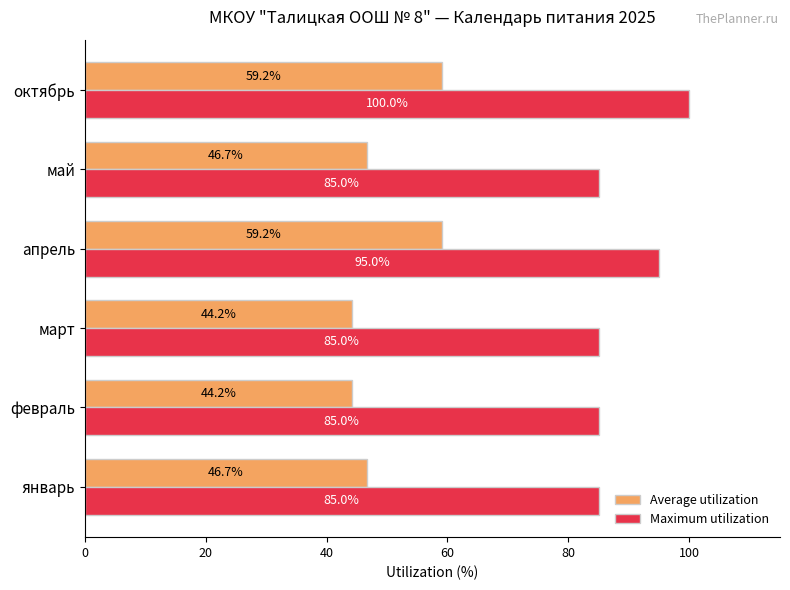

Rank the series by their average value, from lowest to highest.

Average utilization, Maximum utilization